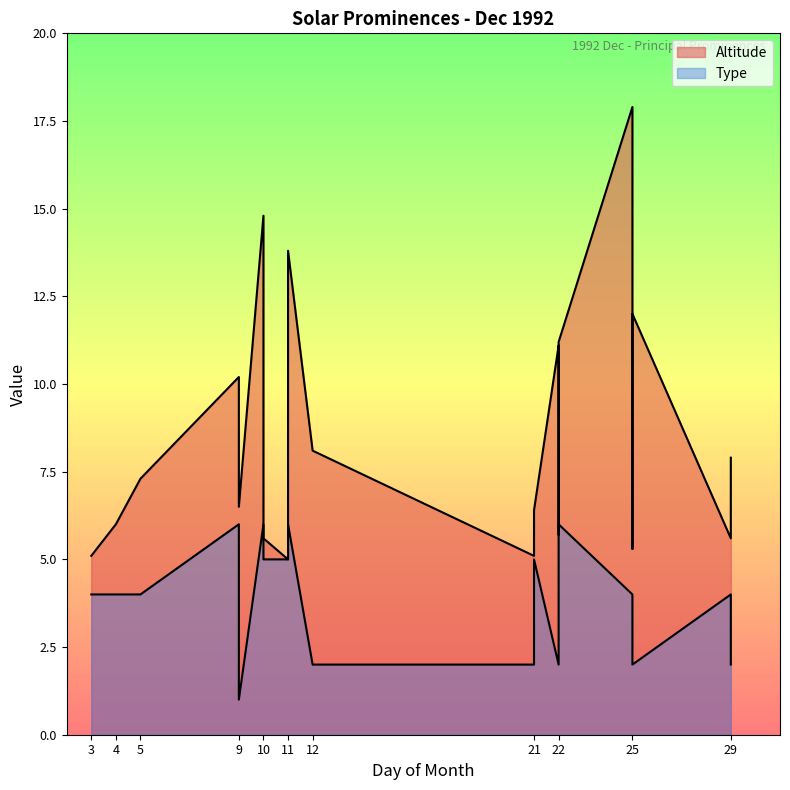

Where is Type nearest to the value 3?

3